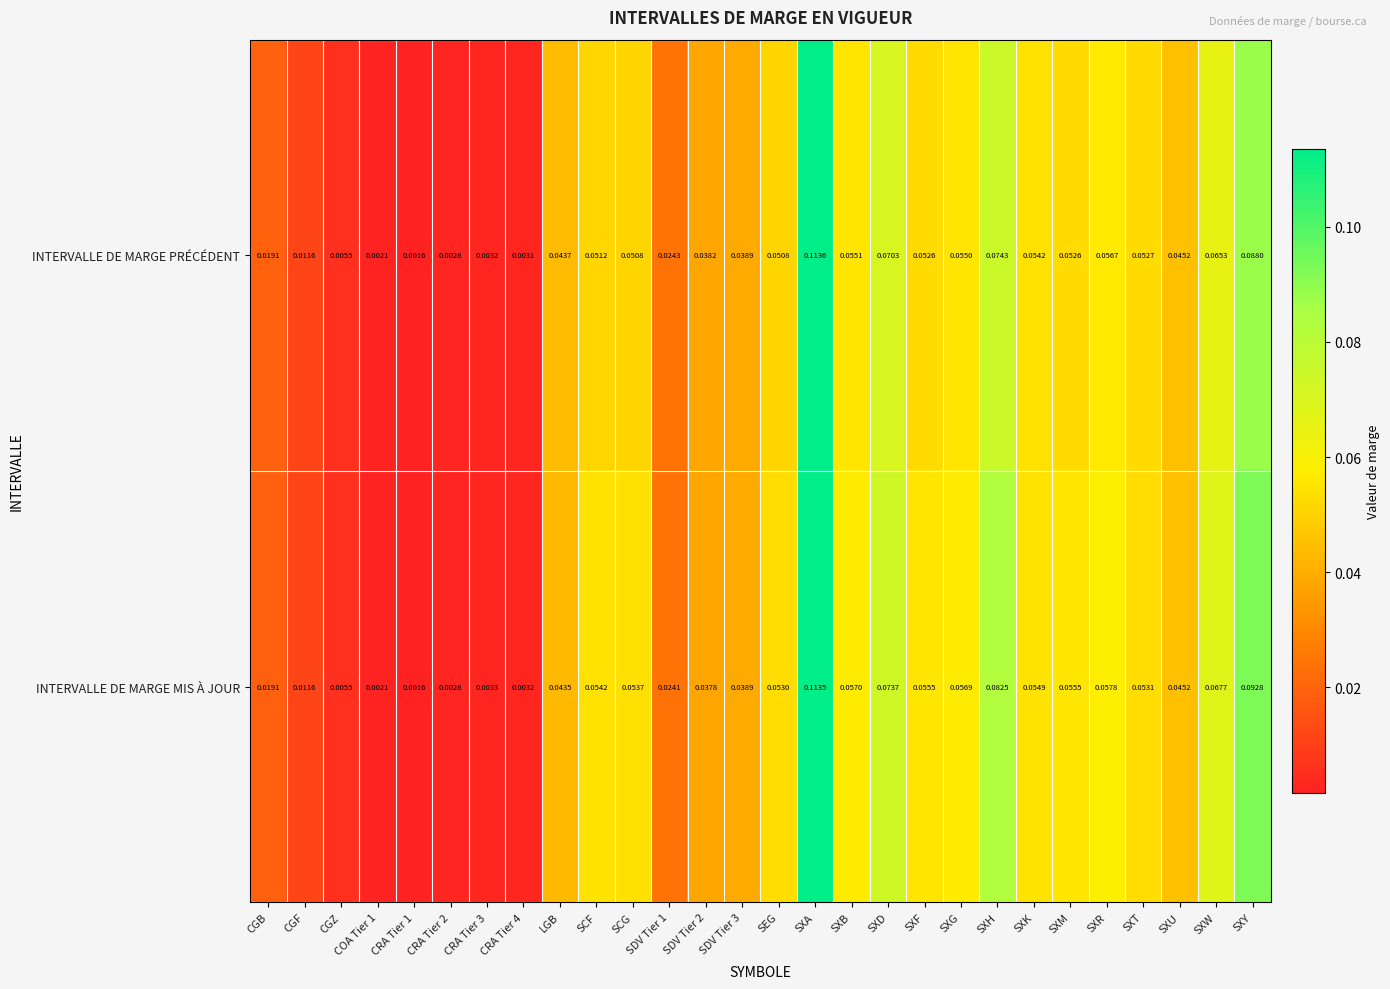

Which category has the highest value across all series?

SXA